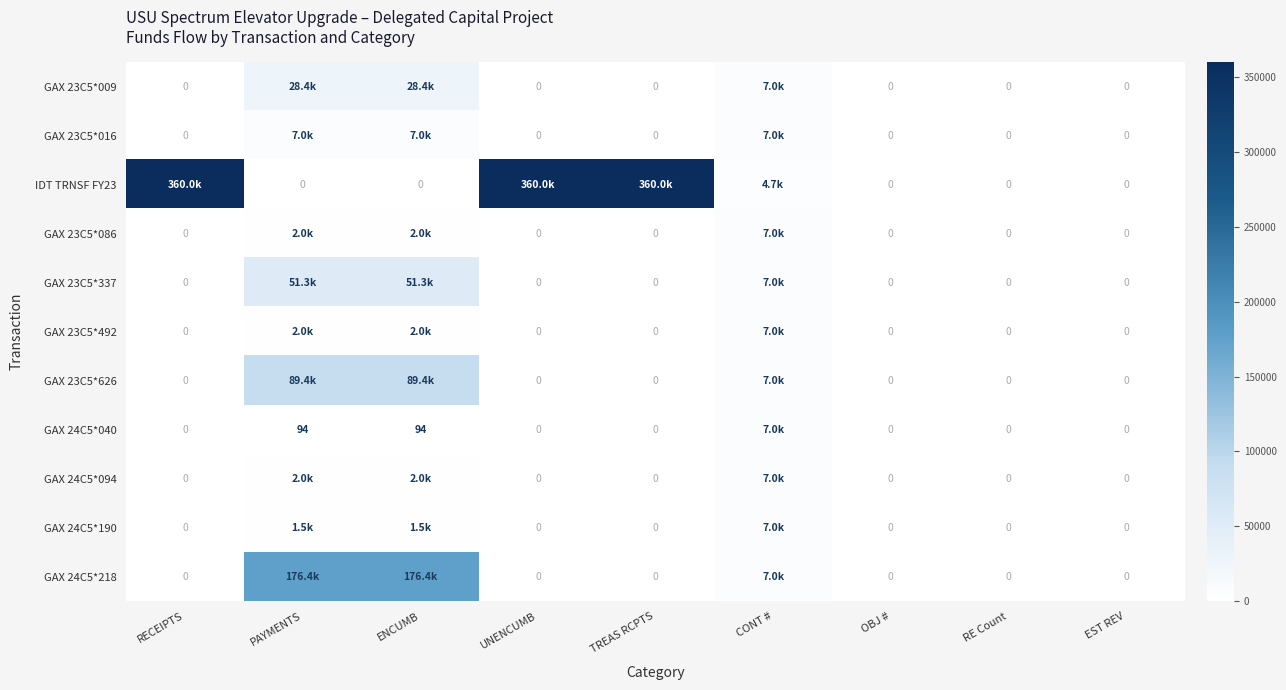

Which category has the lowest value in the GAX 24C5*040 series?

RECEIPTS